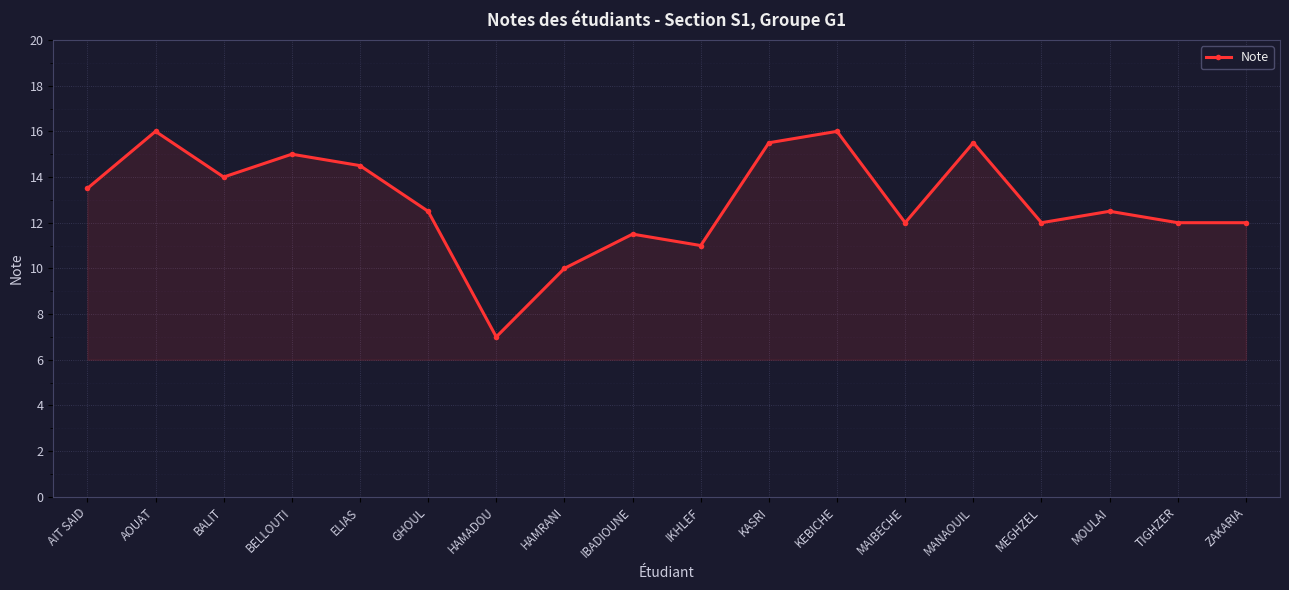

What is the change in value from BALIT to MOULAI?

-1.5